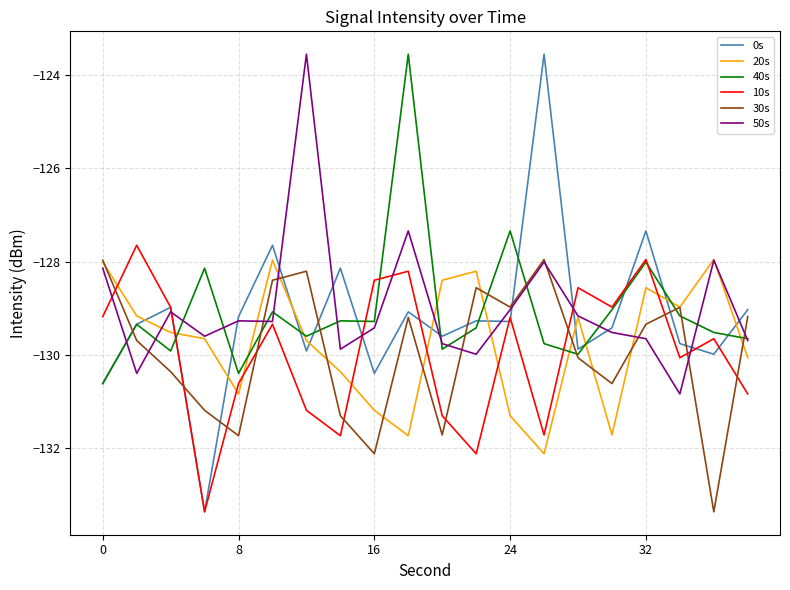

How many intersections are there between 10s and 30s?

10